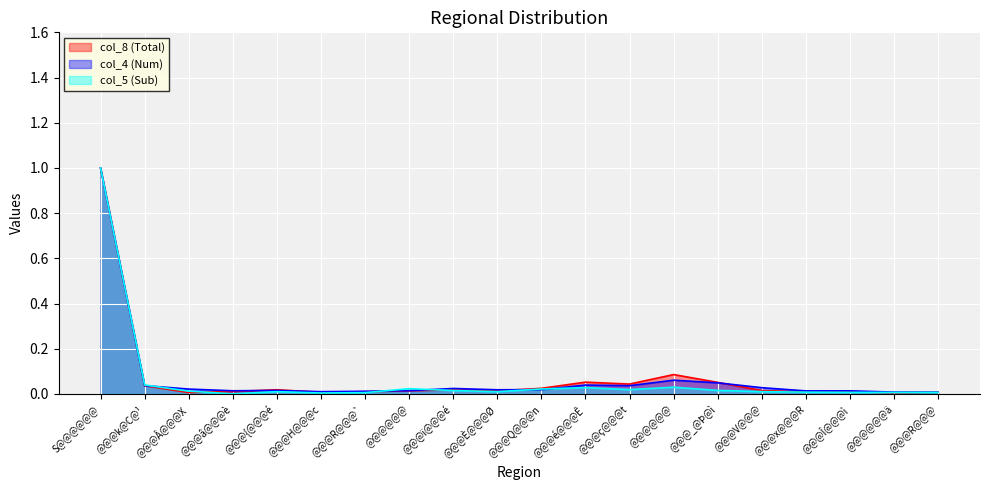

What is the sum of the col_8 (Total) values at @@@H@@@c and @@@@@@?

0.1